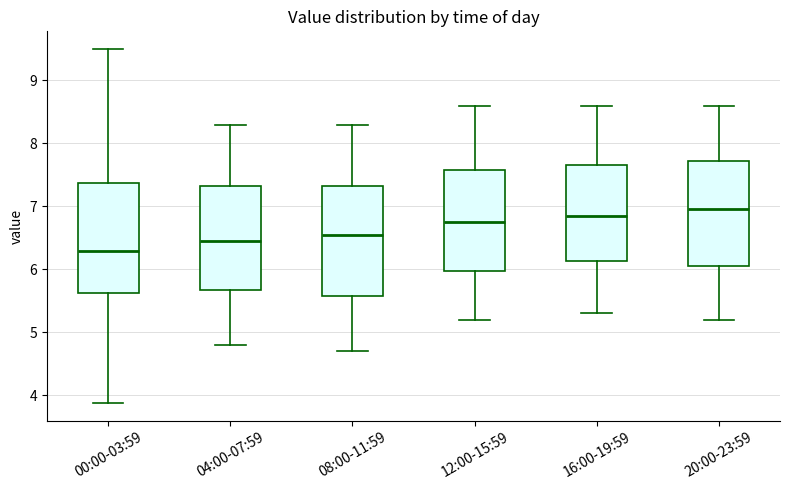

Where does the upper whisker of the box for 00:00-03:59 end on the y-axis? The values are not printed on the chart, so give them approximately, as read against the axis.

9.5